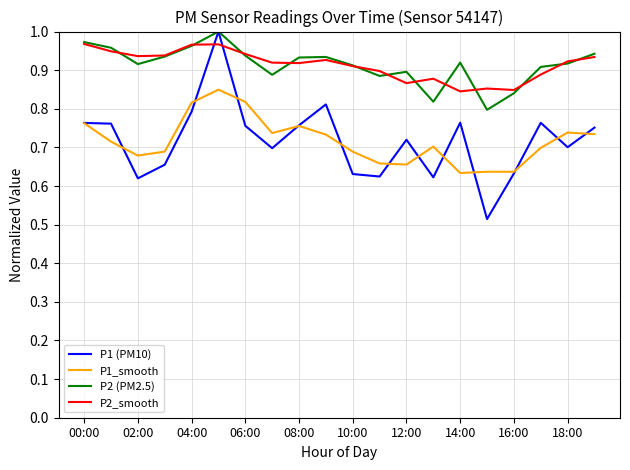

True or false: P2_smooth and P1_smooth cross at least once.

False